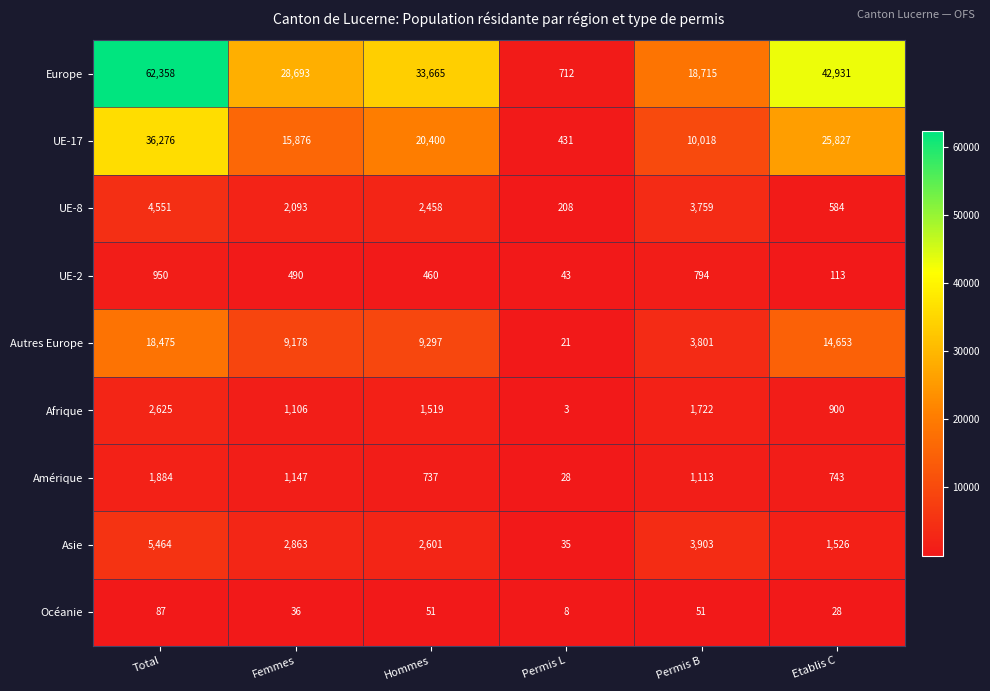

Where is Afrique nearest to the value 1314?

Hommes